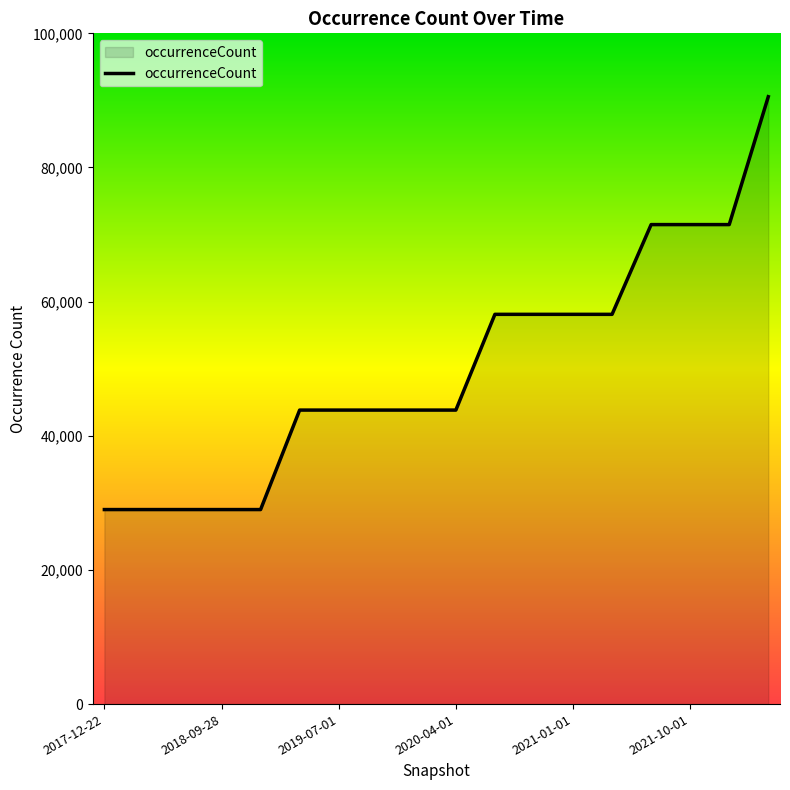

What is the minimum value shown in the chart?

29000